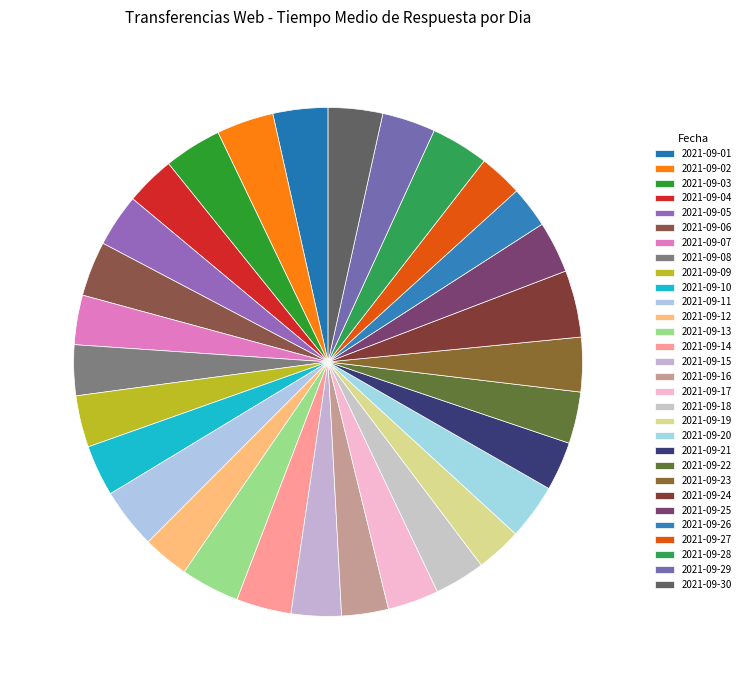

Count the number of slices in the pie.

30